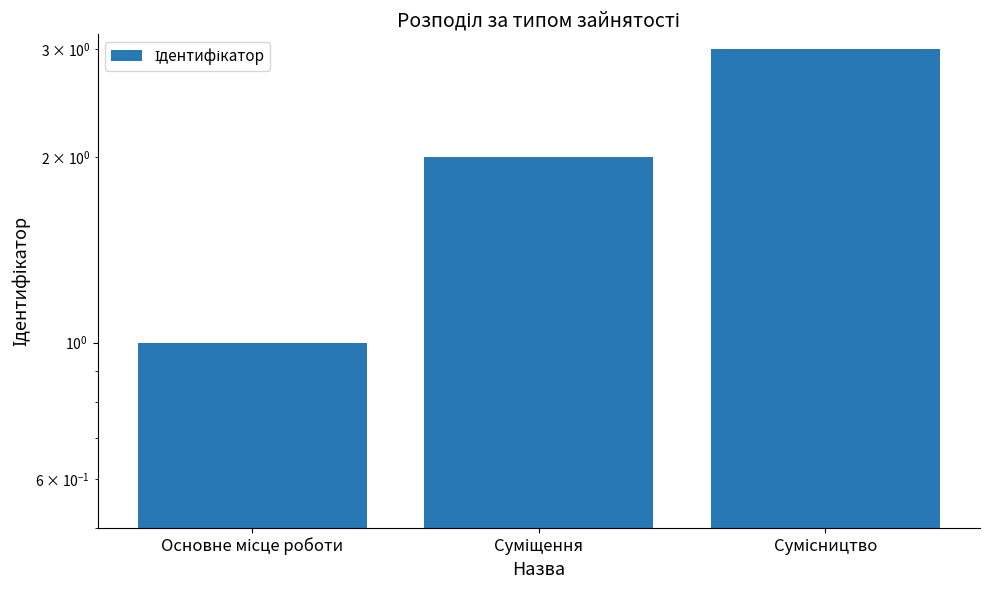

What is the change in value from Суміщення to Сумісництво?

+1